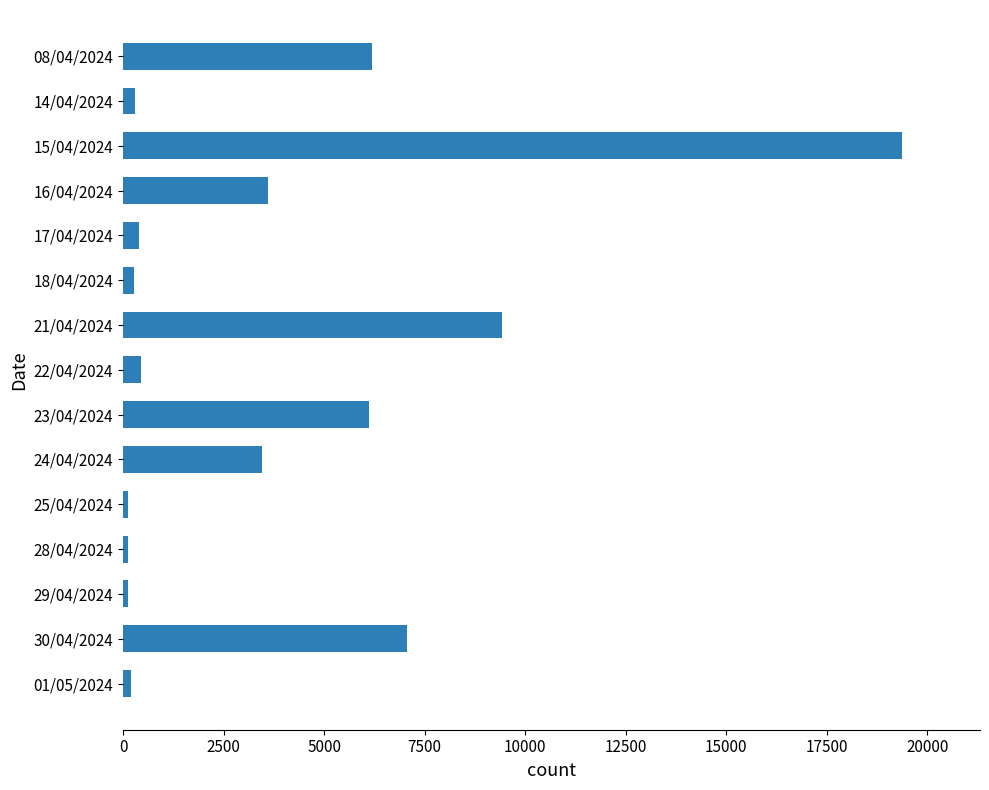

Where is the data nearest to the value 9750?

21/04/2024